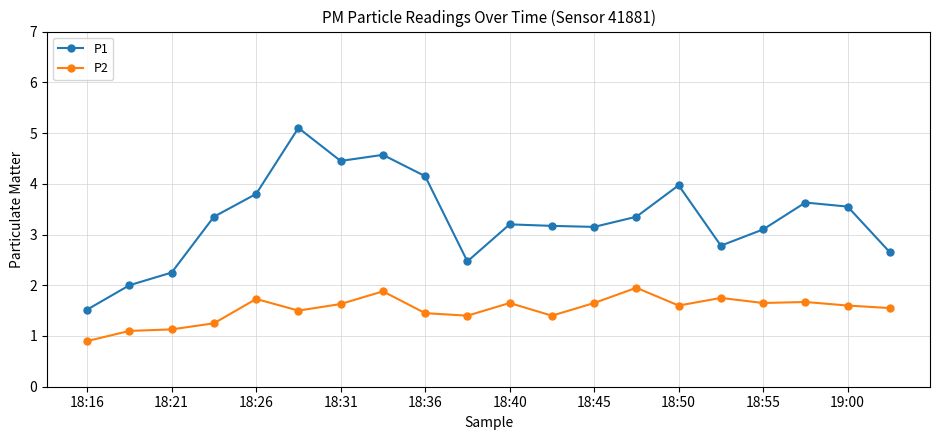

Is this an area chart (filled region under the line)?

No